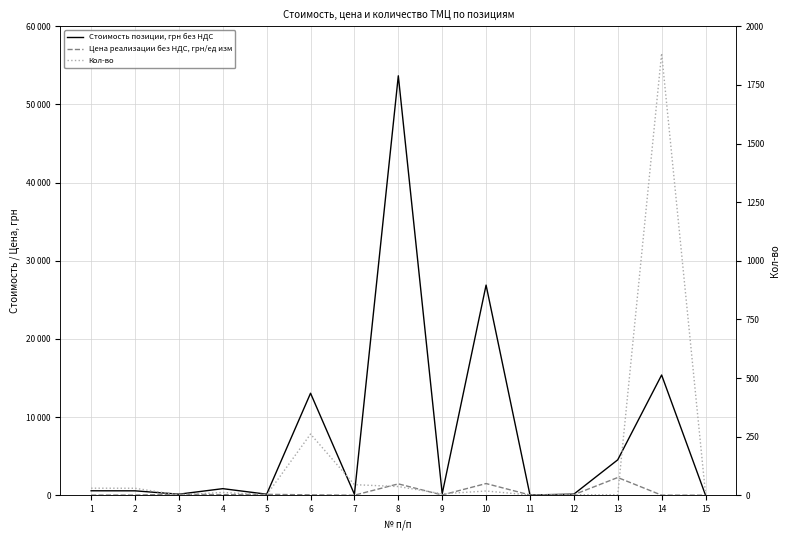

What is the difference between the second highest and second lowest values in the Стоимость позиции, грн без НДС series?

26856.9